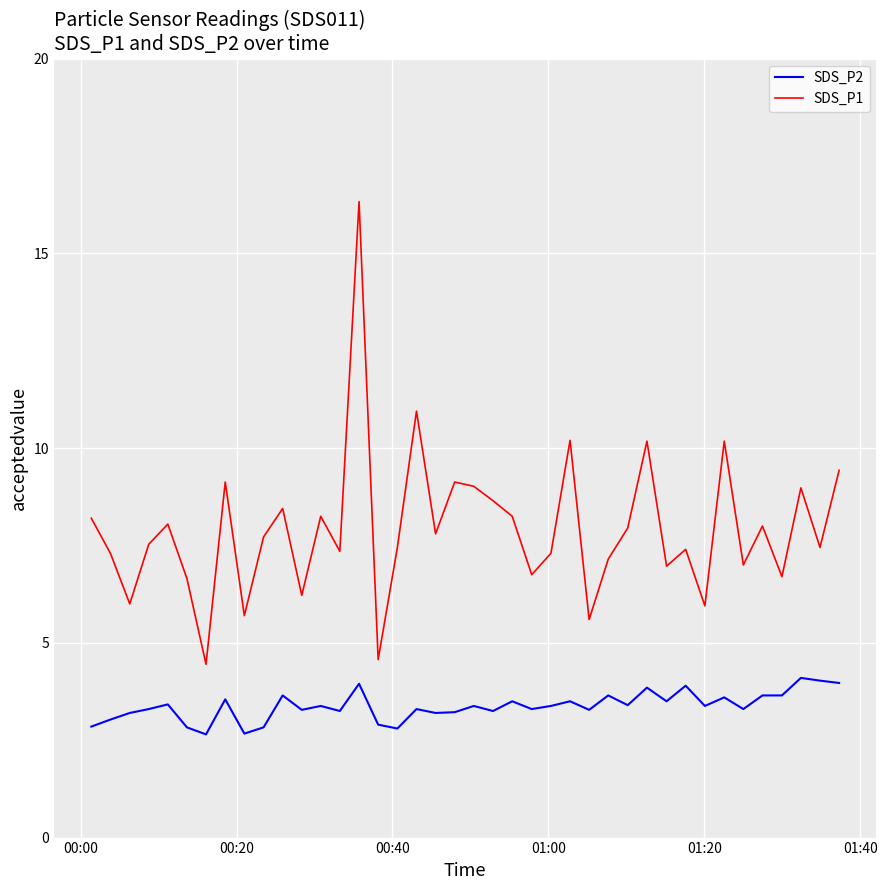

True or false: SDS_P2 and SDS_P1 cross at least once.

False